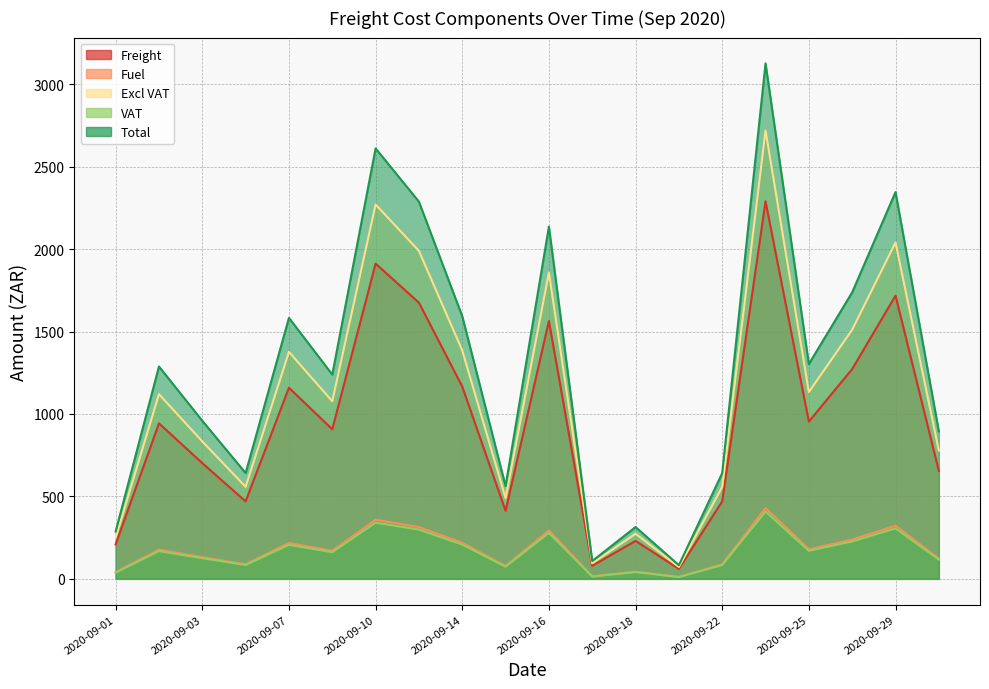

What is the highest value of the Excl VAT series?

2719.1